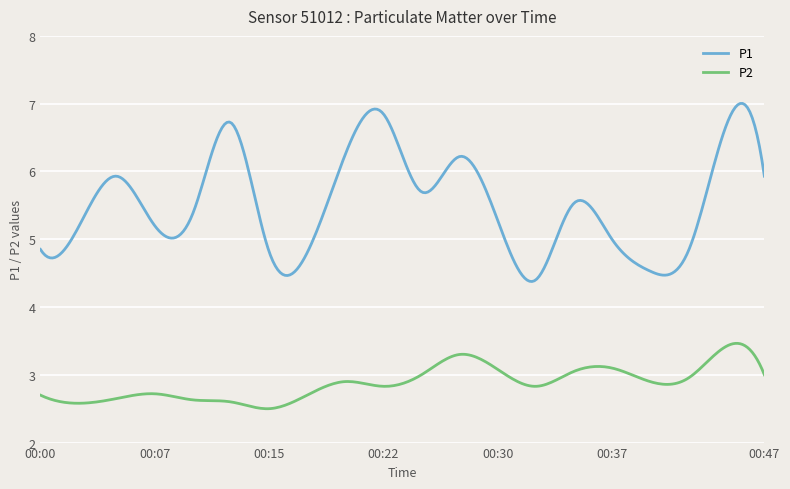

What are all the series names shown in the legend?

P1, P2